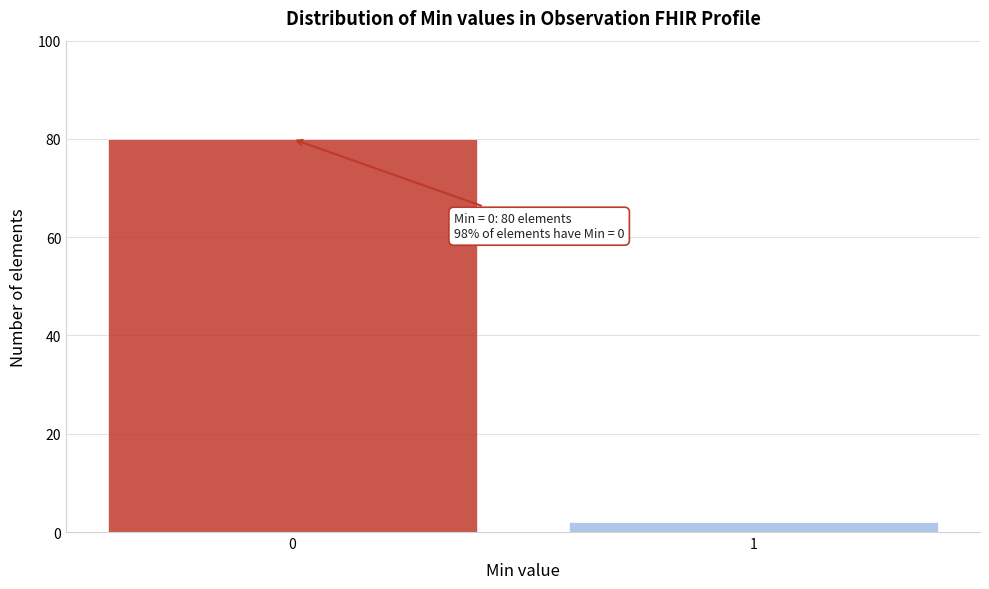

Reading right to left, transcribe all the data shown in this chart.

2	80